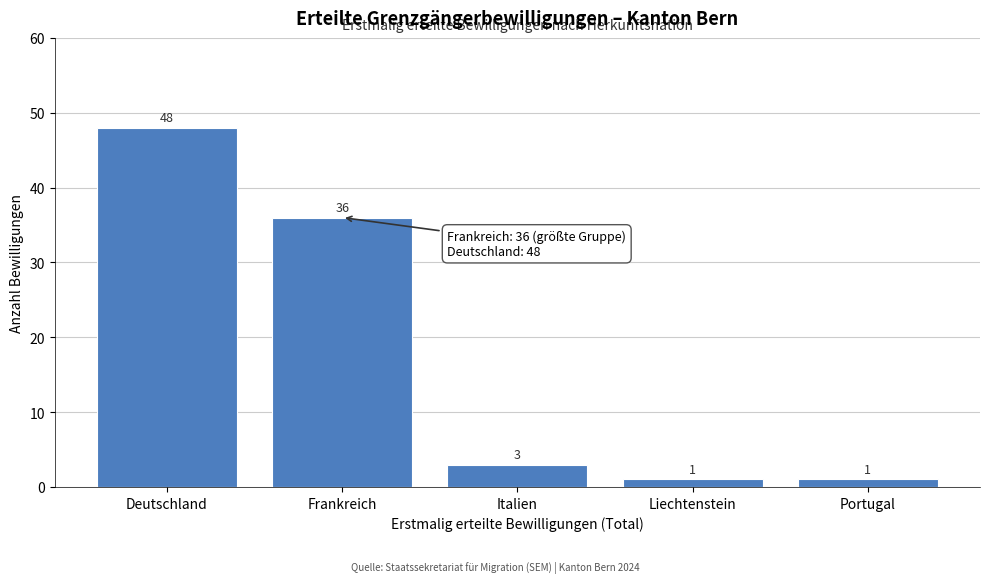

Reading right to left, transcribe all the data shown in this chart.

1	1	3	36	48